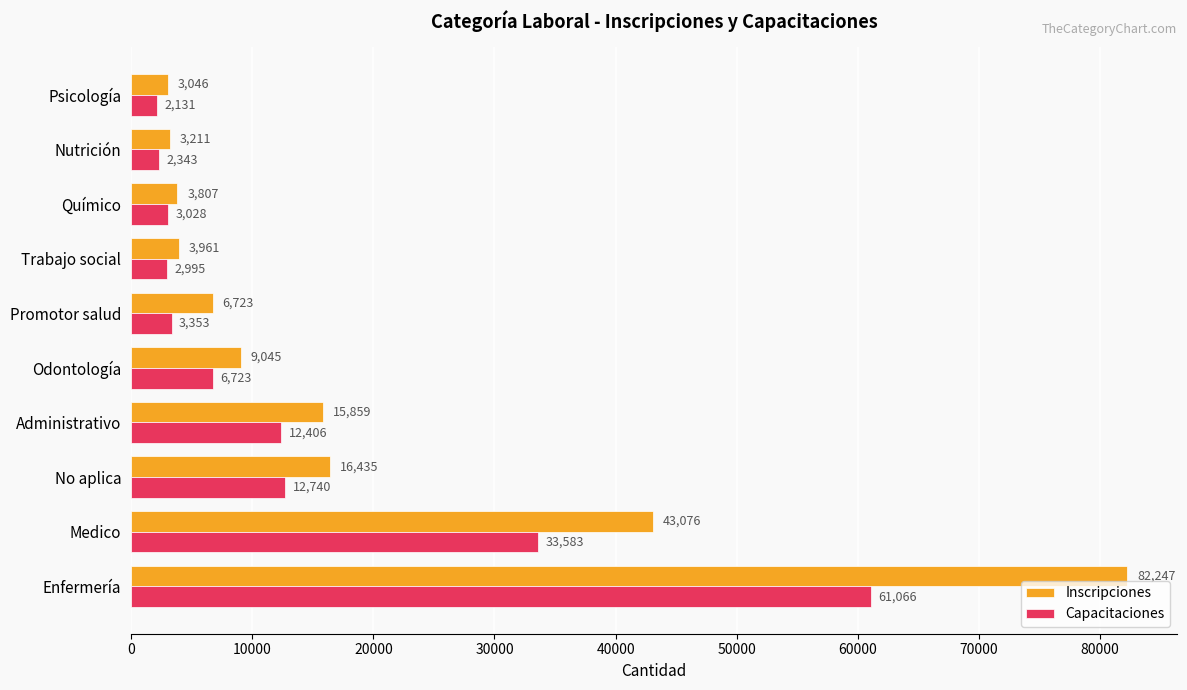

What is the difference between the maximum and minimum values in the Inscripciones series?

79201